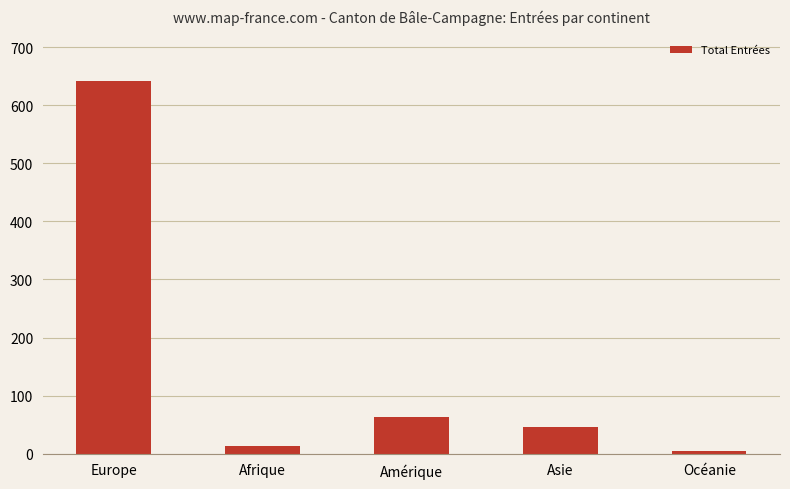

What is the difference between the second highest and second lowest values?

50